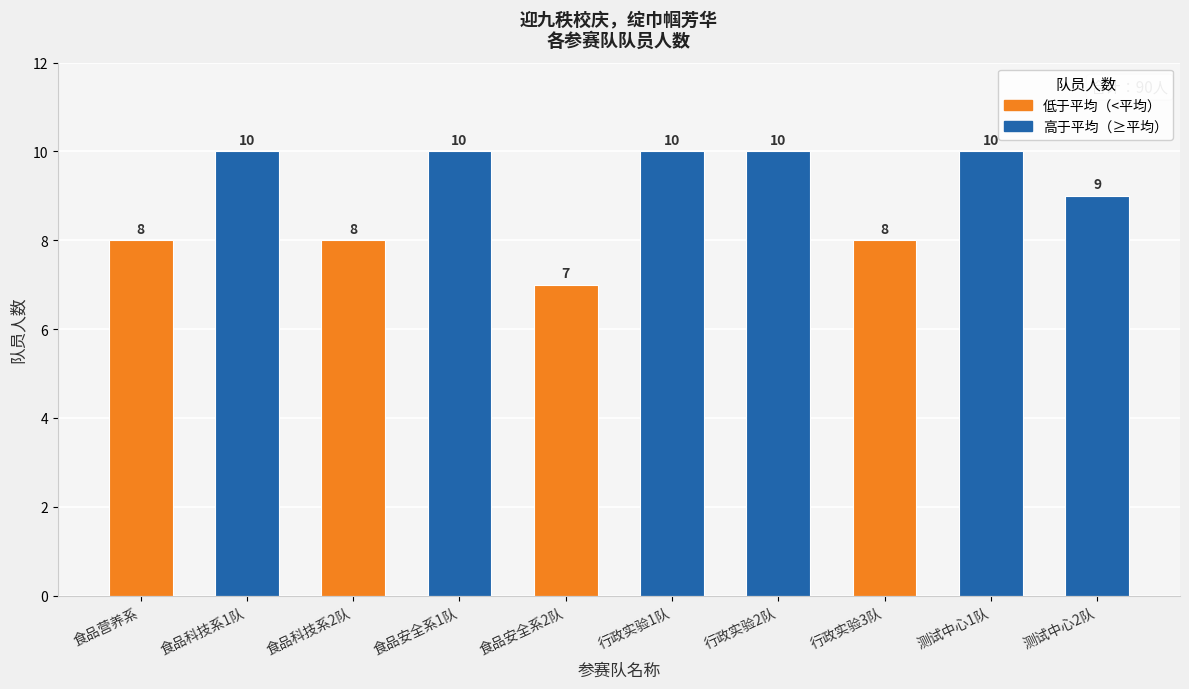

How many values are between 8 and 10?

9